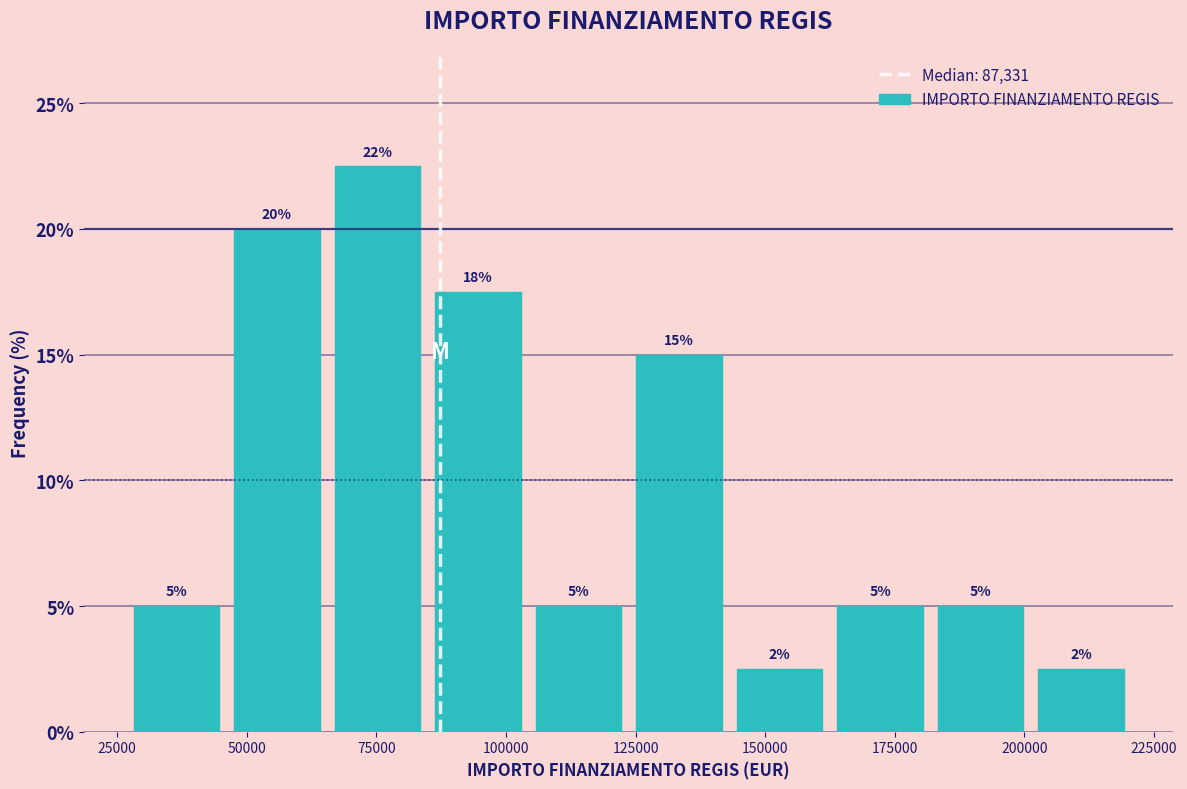

Around what value on the x-axis is the tallest bar? Give the approximate position of its centre, as read against the axis.

75000